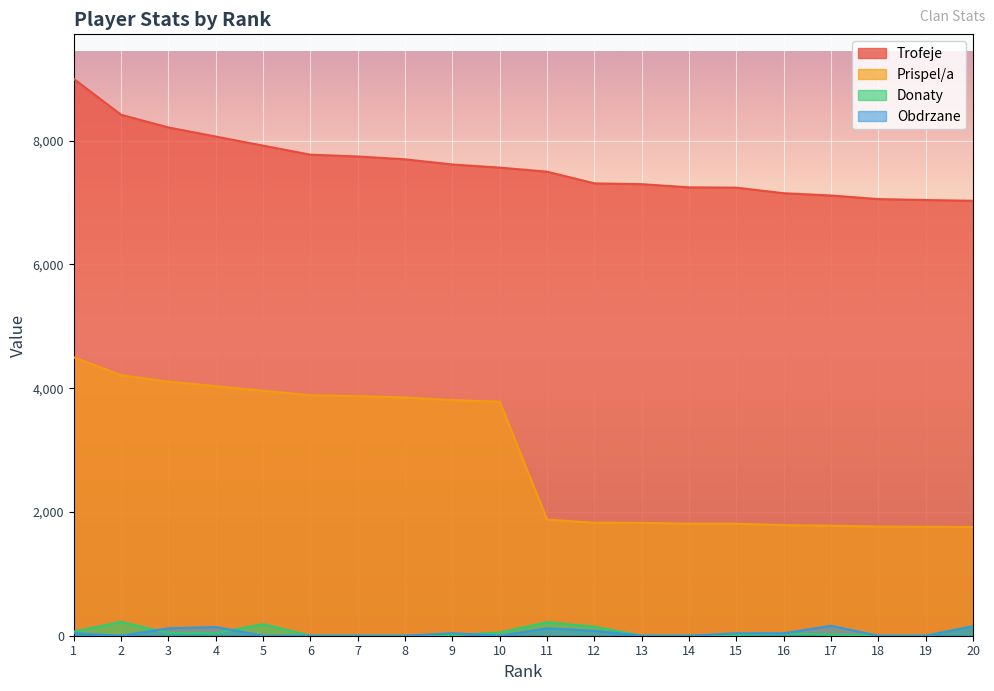

At which category does the chart reach its peak across all series?

1